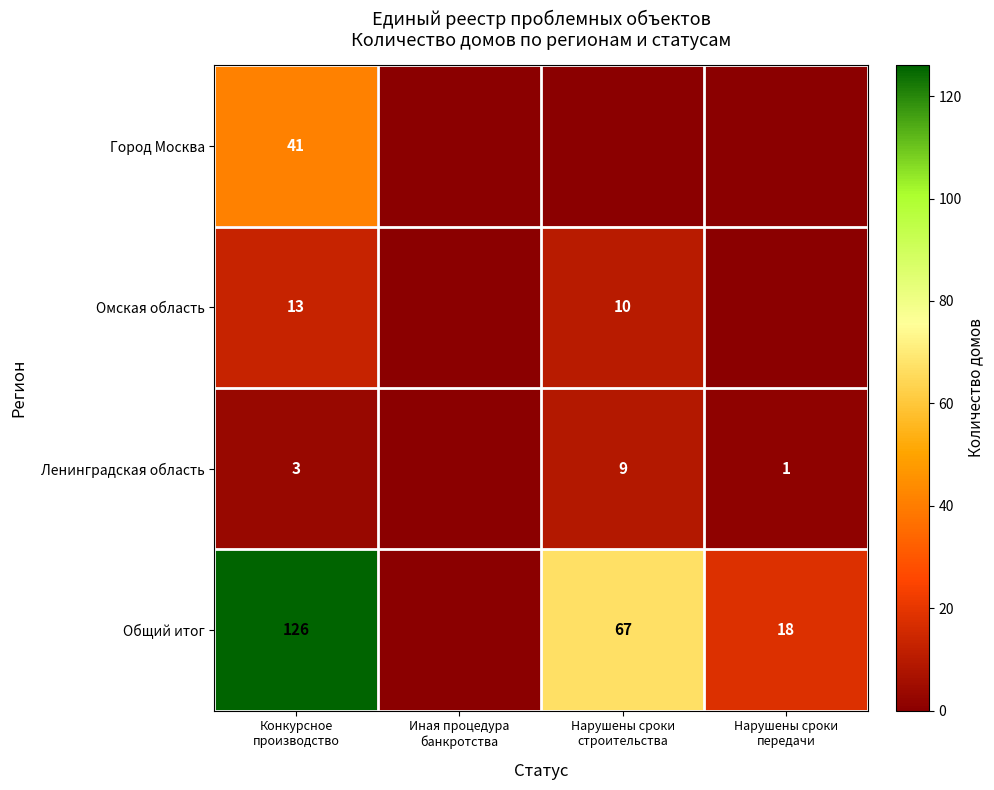

Rank the categories by Омская область value from lowest to highest.

Иная процедура банкротства, Нарушены сроки передачи, Нарушены сроки строительства, Конкурсное производство